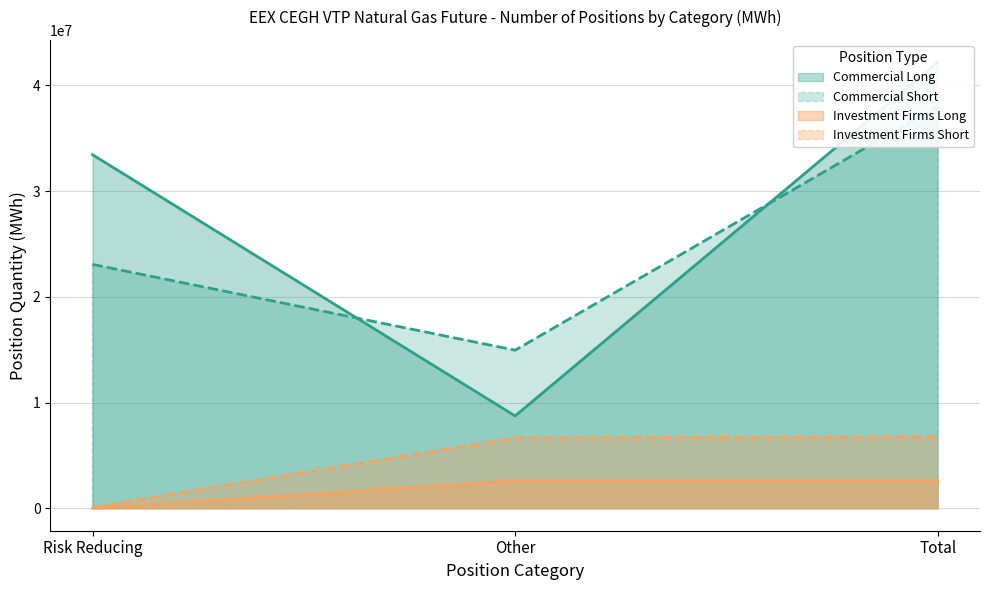

At how many categories does at least one series exceed 14000275?

3